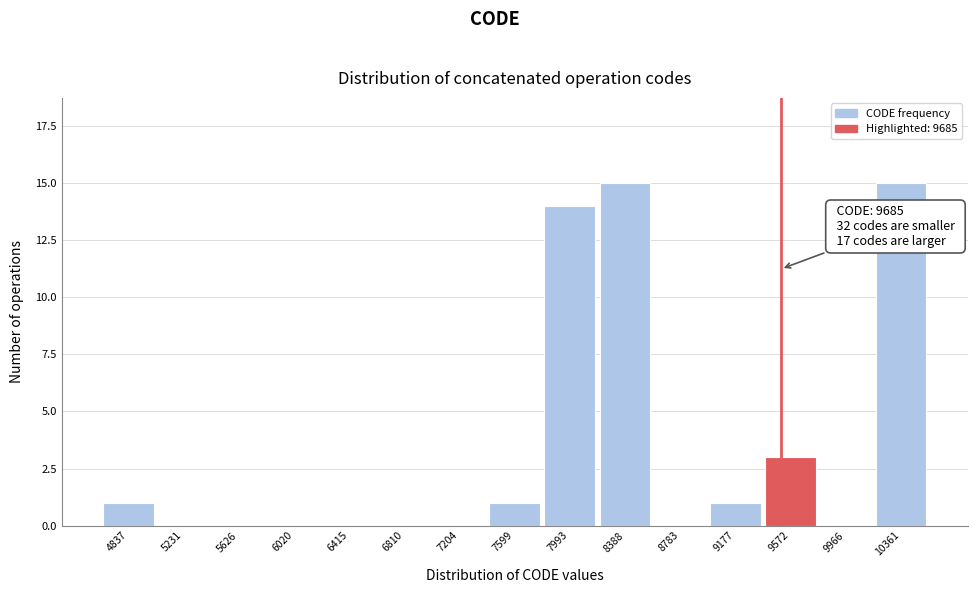

Reading left to right, what are all the values shown in this chart?

4837=1	5231=0	5626=0	6020=0	6415=0	6810=0	7204=0	7599=1	7993=14	8388=15	8783=0	9177=1	9572=3	9966=0	10361=15